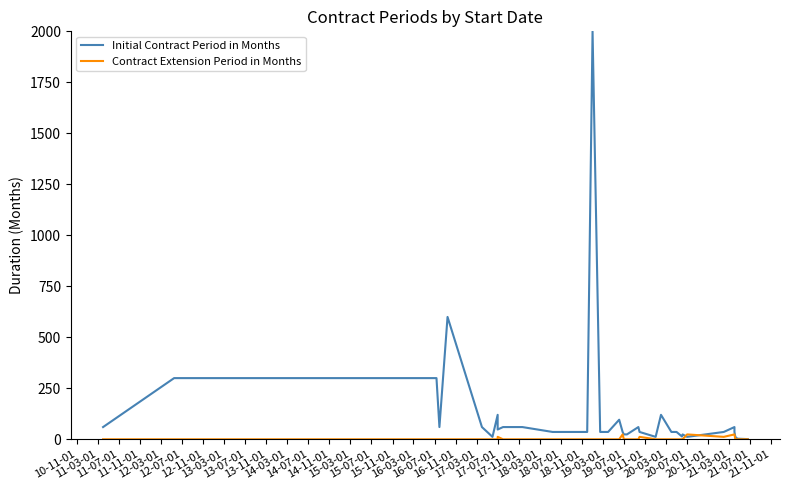

True or false: Initial Contract Period in Months has a value of 6 at 19-11-01.

False